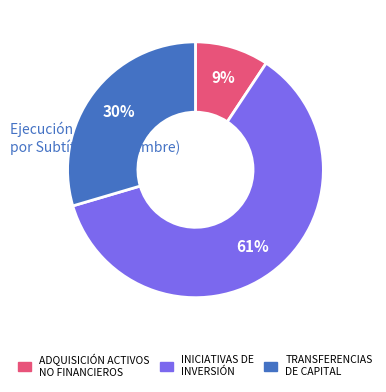

How many segments does this pie chart have?

3